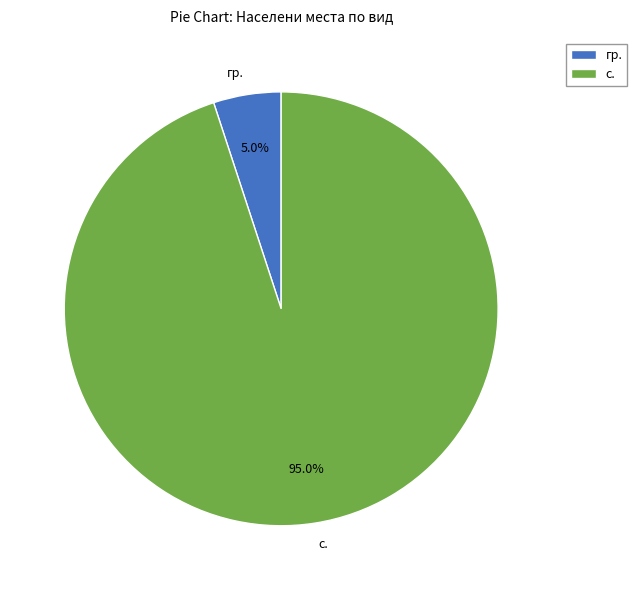

Does any single category account for the majority?

Yes